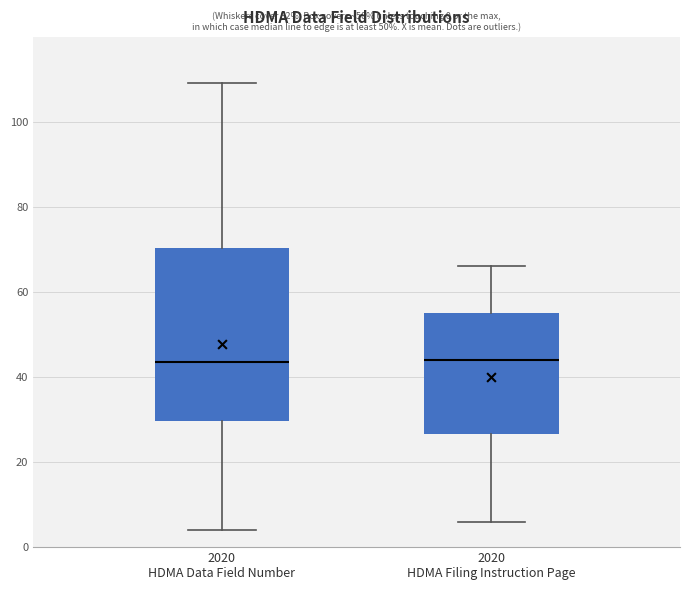

Comparing the boxes themselves (not the whiskers), which one is the tallest?

2020 HDMA Data Field Number